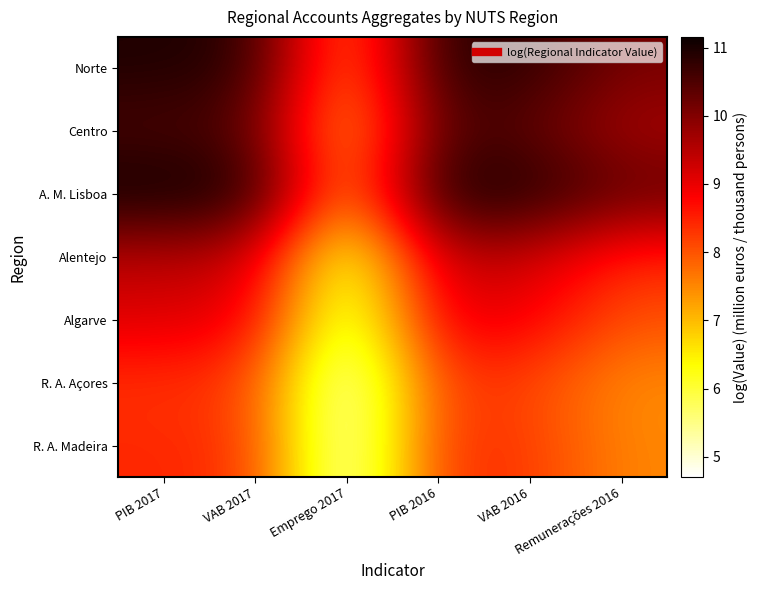

What is the difference between the highest and lowest values at PIB 2016?

2.8